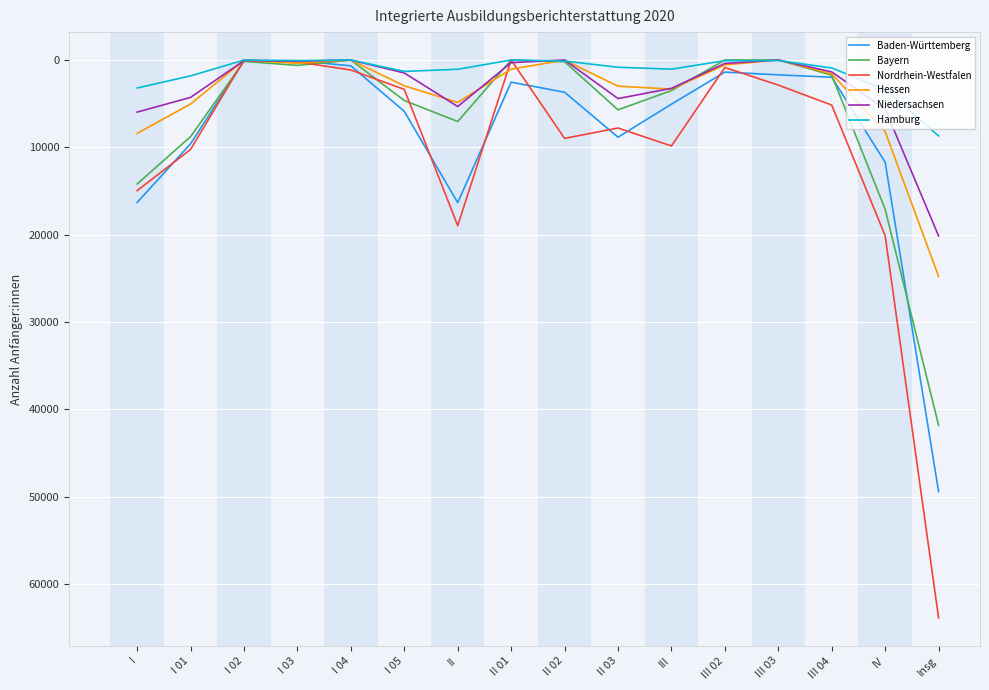

What is the difference between the highest and lowest values at IV?

16736